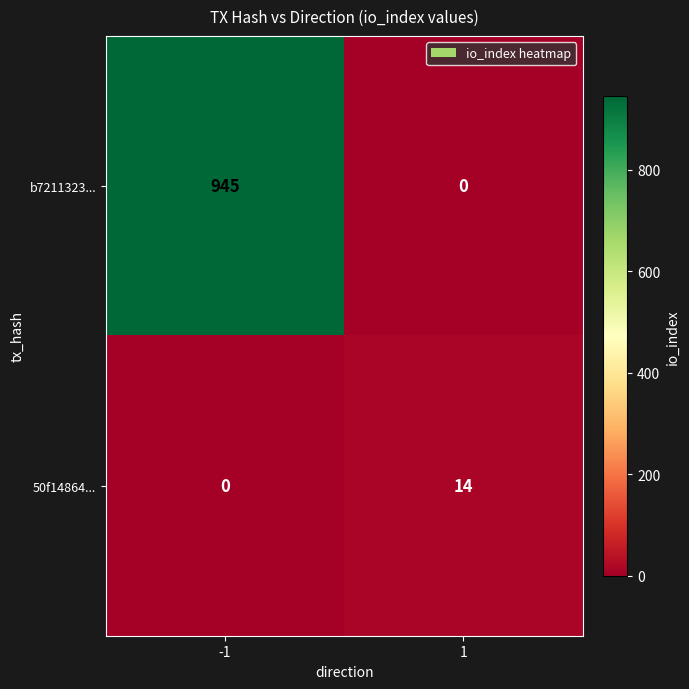

How many data points in 50f14864... are less than 14?

1